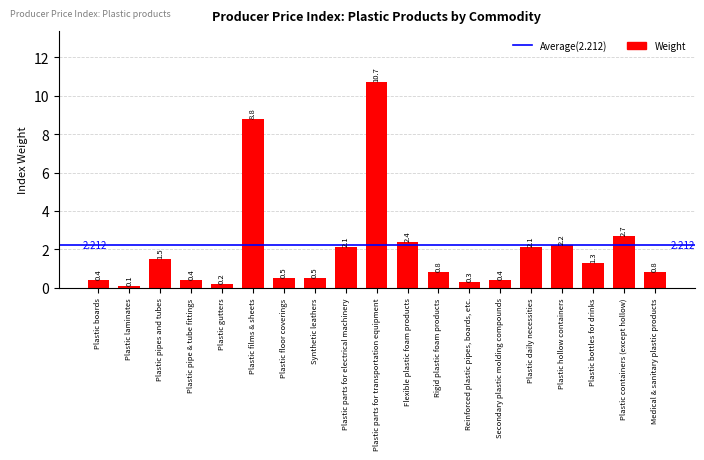

Where is the data nearest to the value 5?

Plastic containers (except hollow)